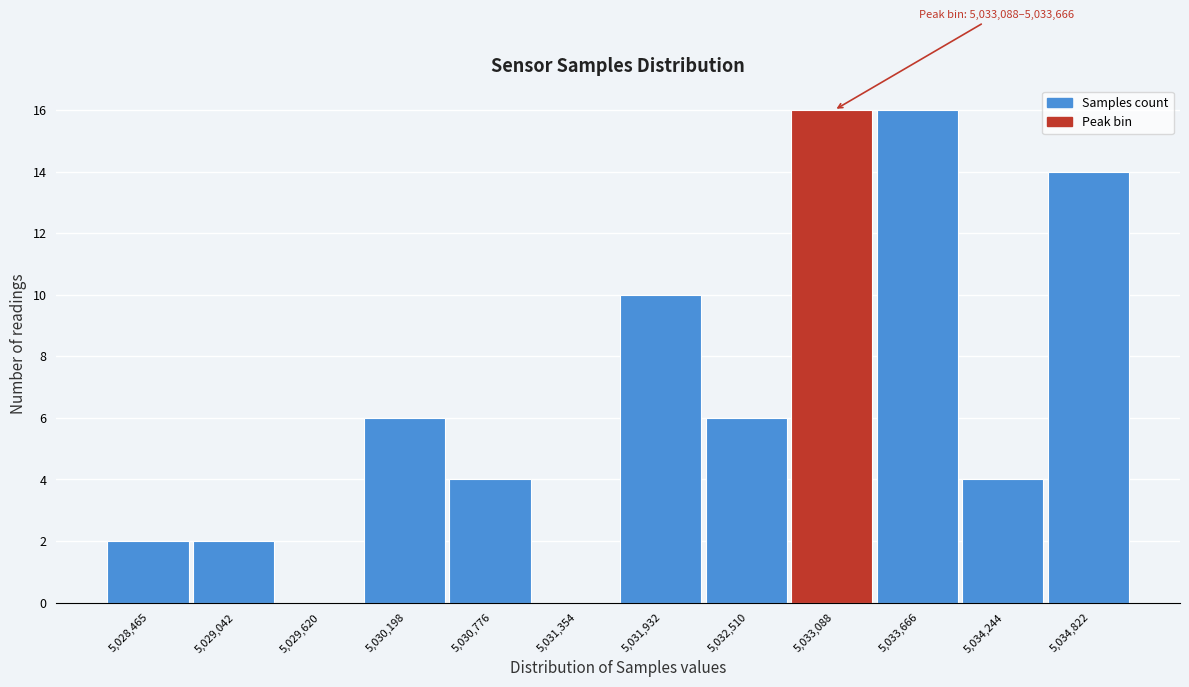

Reading left to right, transcribe all the data shown in this chart.

5,028,465=2	5,029,042=2	5,029,620=0	5,030,198=6	5,030,776=4	5,031,354=0	5,031,932=10	5,032,510=6	5,033,088=16	5,033,666=16	5,034,244=4	5,034,822=14